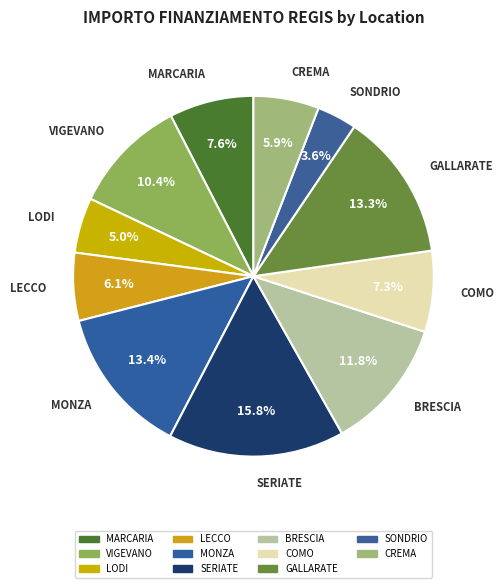

Is there any slice that represents more than half of the pie?

No